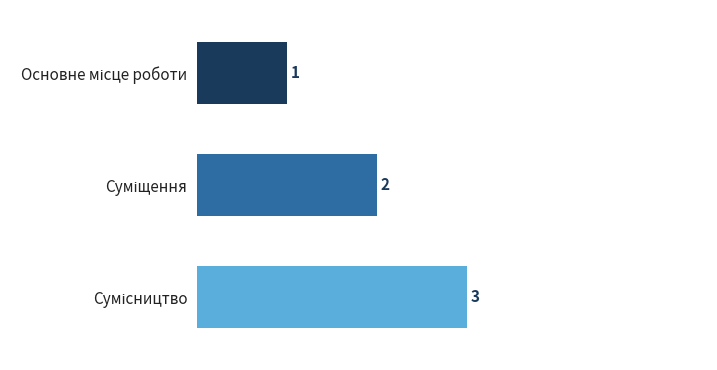

What is the sum of all values?

6